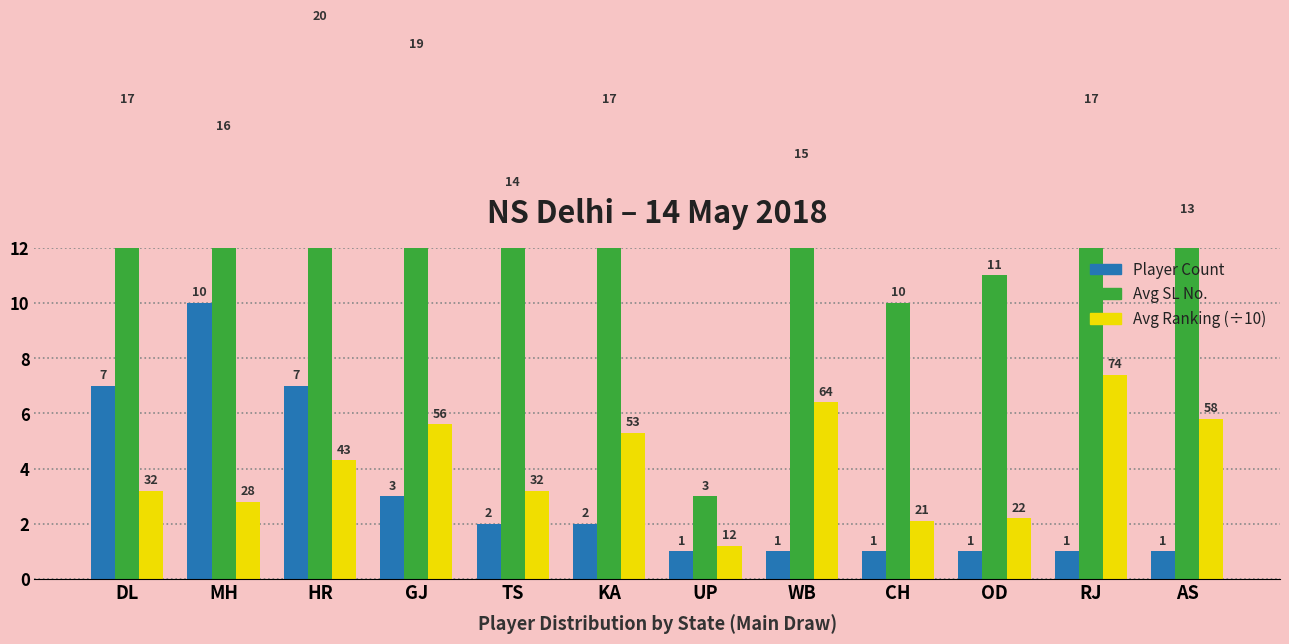

True or false: Player Count has a value of 3.5 at DL.

False